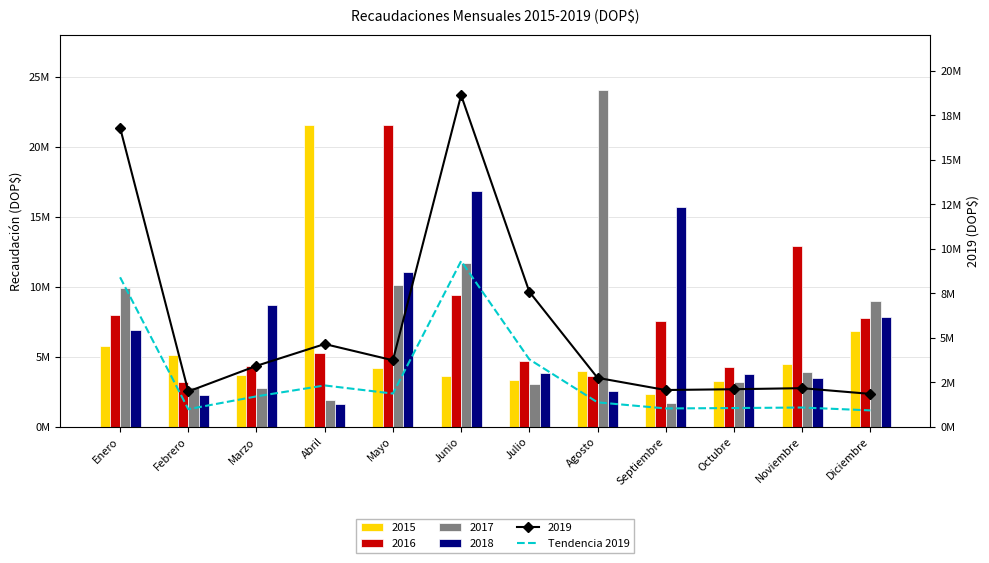

What is the minimum value shown in the chart?

927008.3